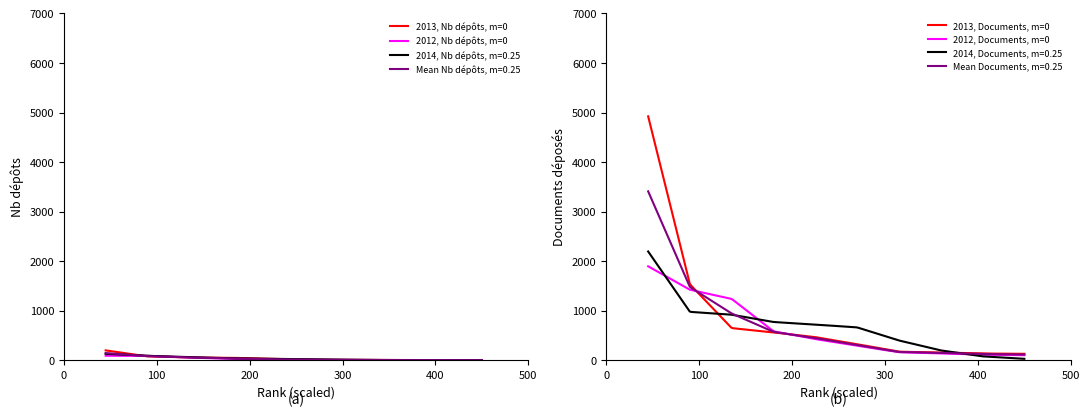

Which series ends up on top after the final intersection of Total_docs_2014 and Total_docs_2012?

Total_docs_2012